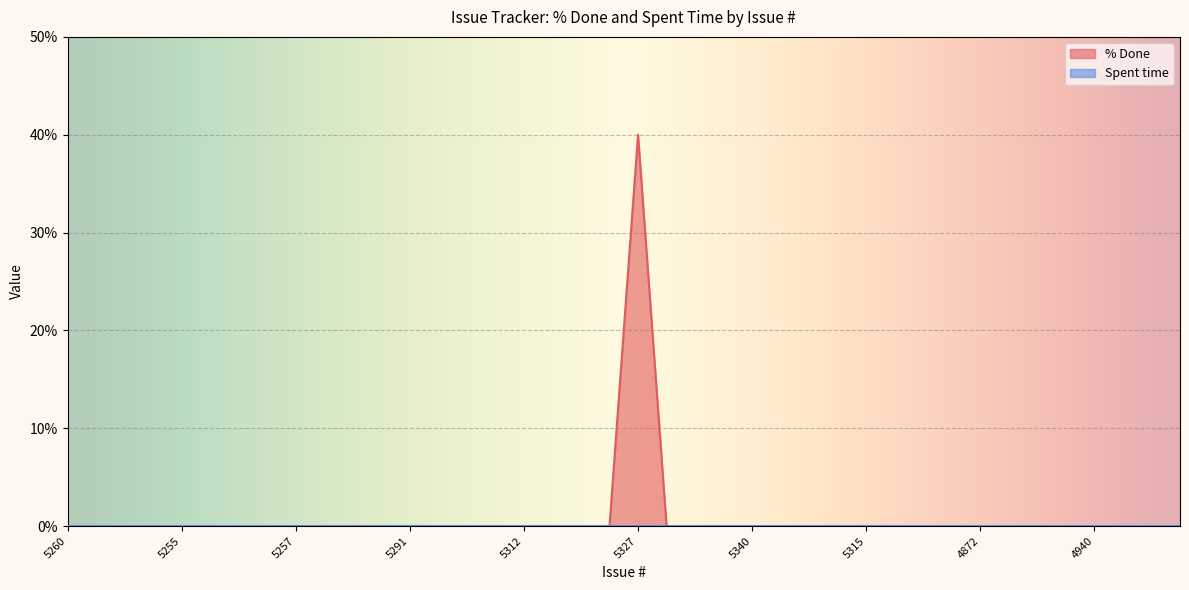

What is the label of the 35th point from the right?

4967